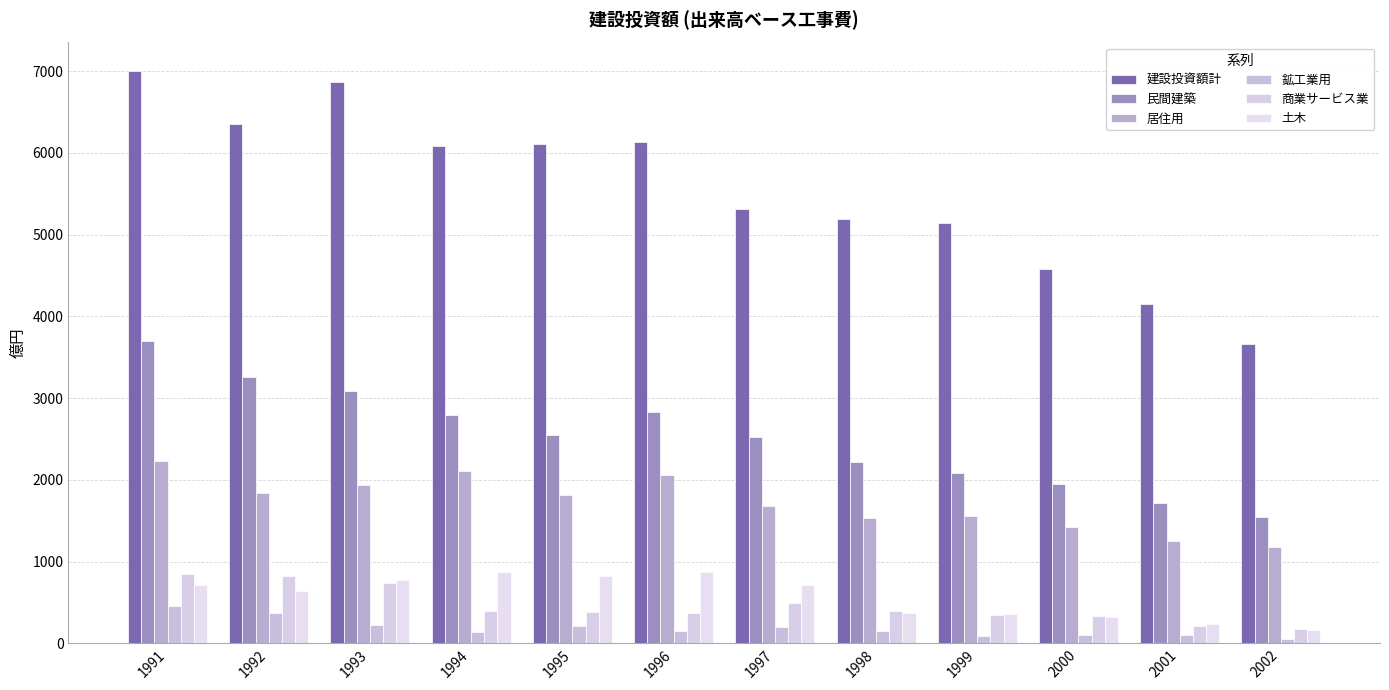

List the series in order of their peak value, highest first.

建設投資額計, 民間建築, 居住用, 土木, 商業サービス業, 鉱工業用